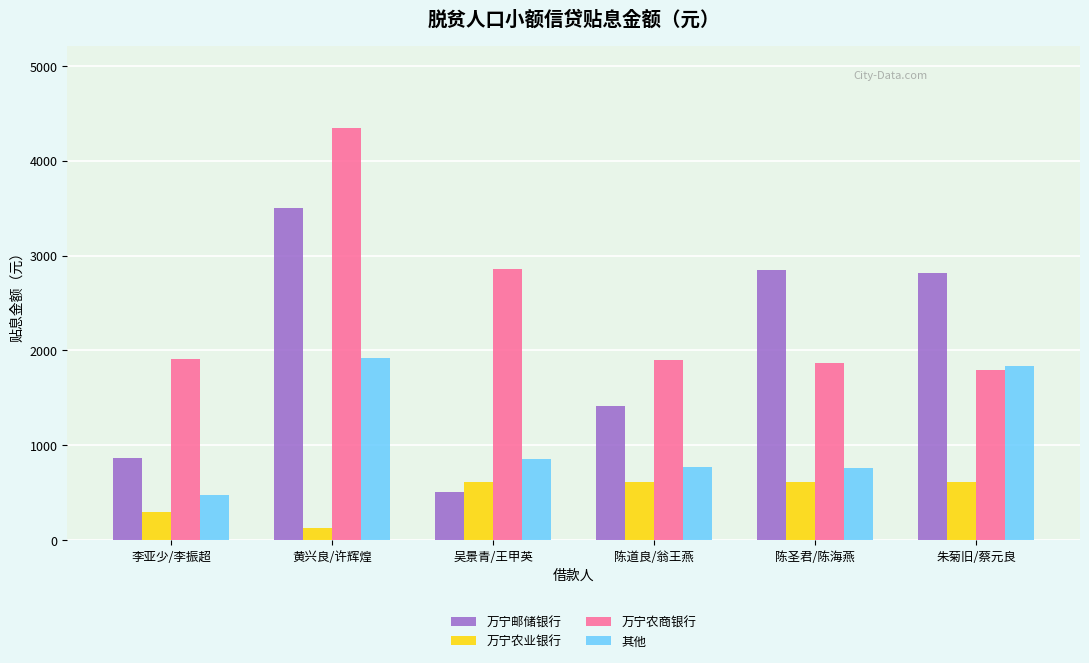

How many groups of bars are there?

6